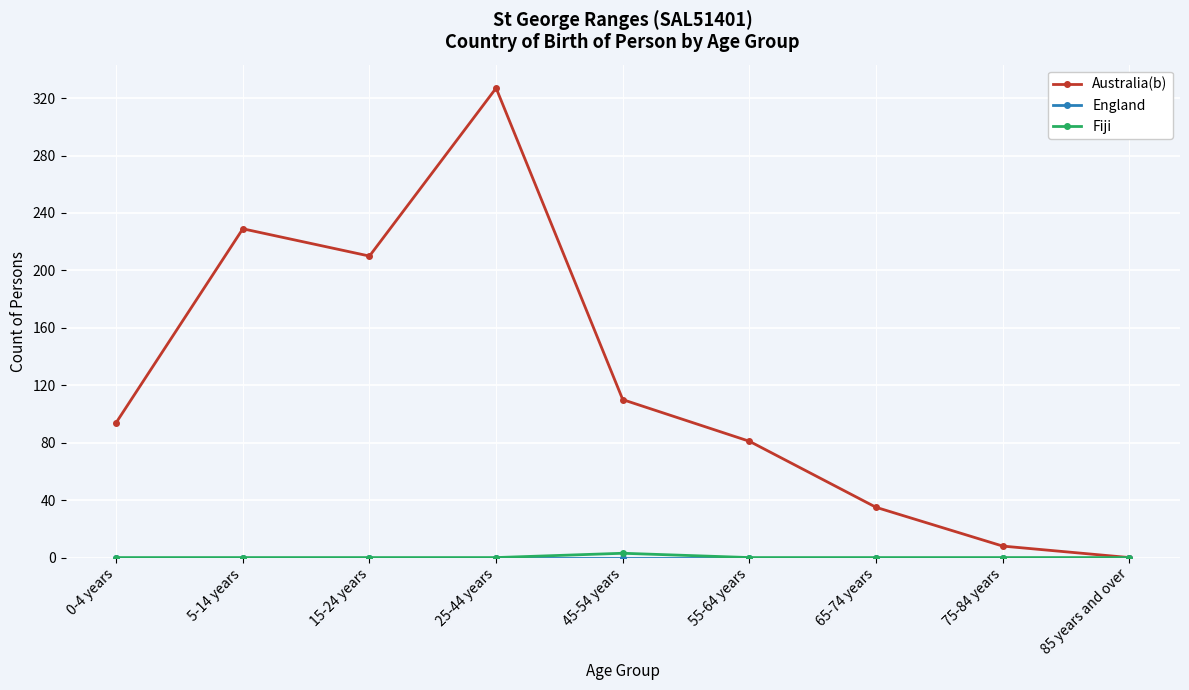

The Australia(b) series shows 54 at 65-74 years. True or false?

False